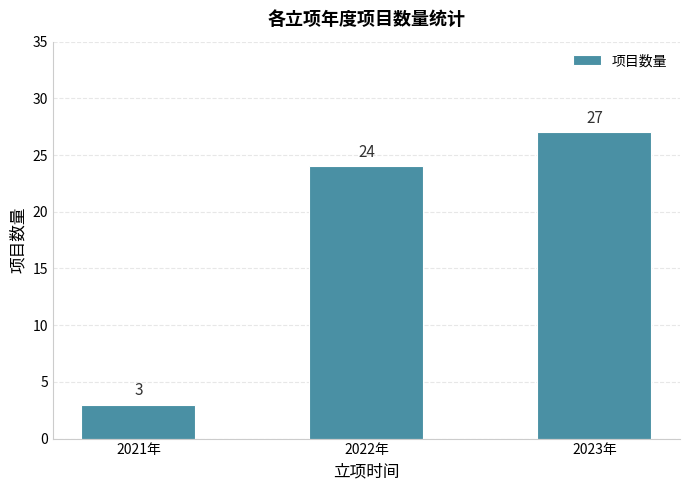

Reading left to right, list all the values displayed in this chart.

3	24	27